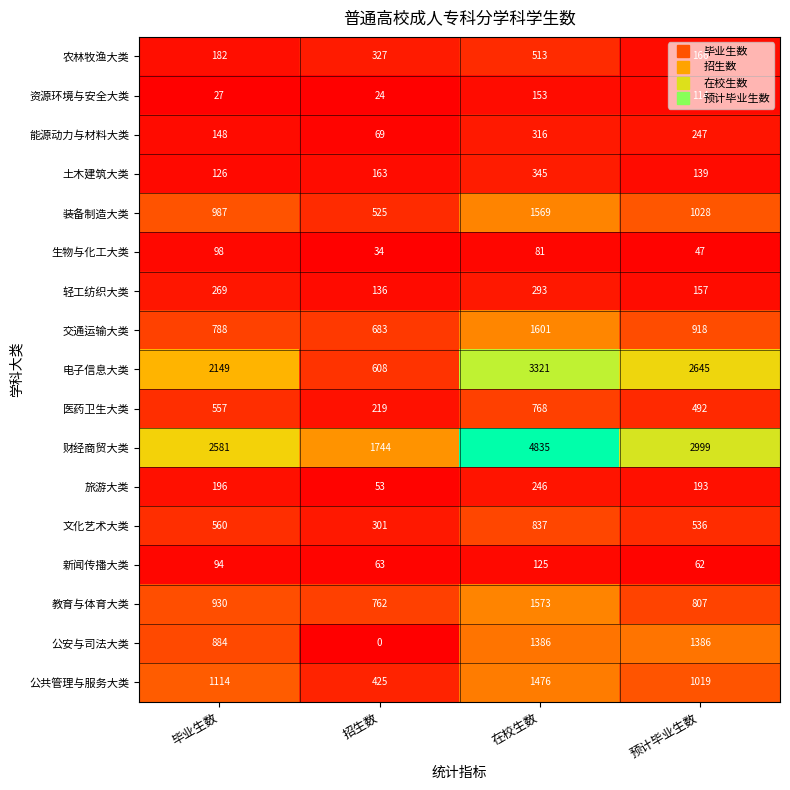

The 教育与体育大类 series shows 930 at 毕业生数. True or false?

True